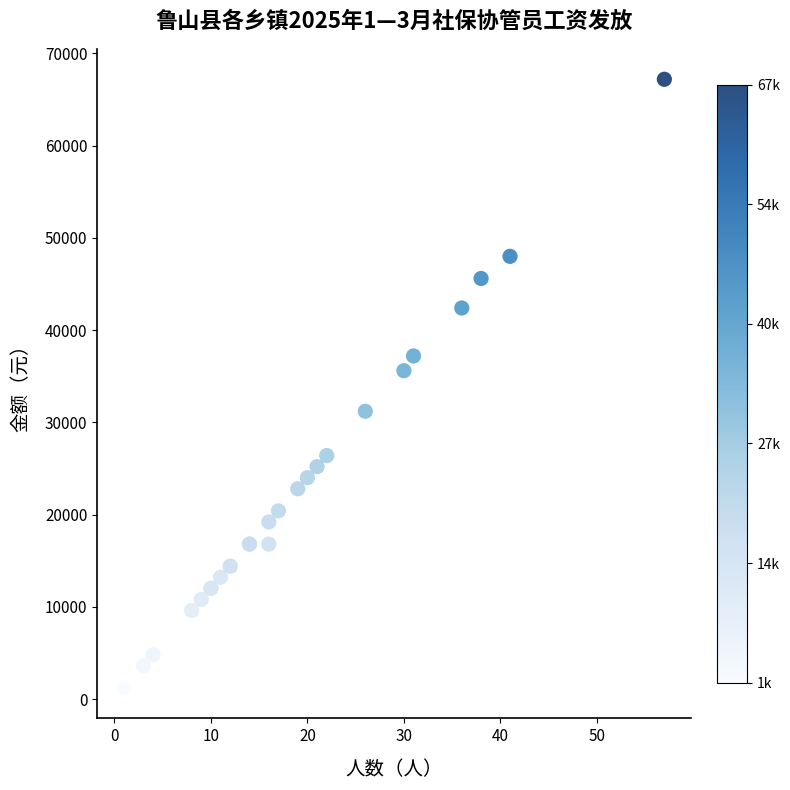

What Y value in the scatter plot is closest to 34200?

35600